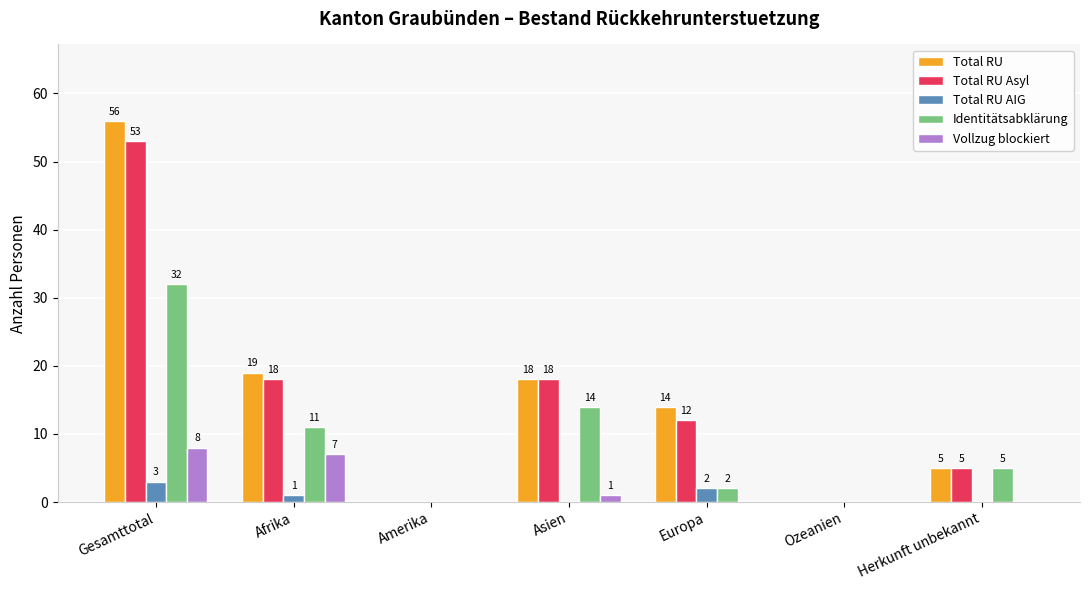

What is the sum of all Vollzug blockiert values?

16